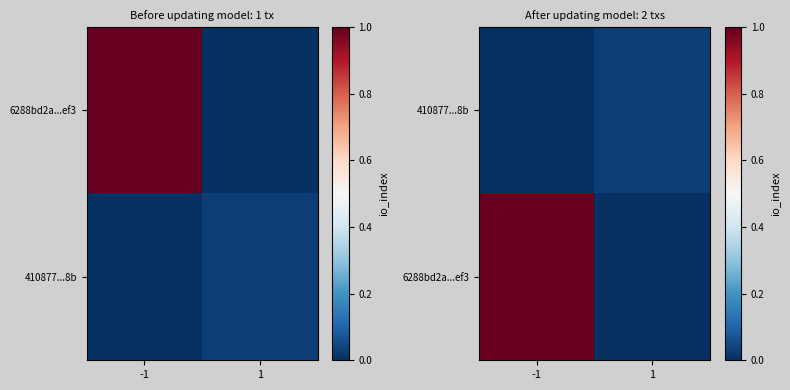

Count the 6288bd2a...ef3 values in the range 0 to 1.

2